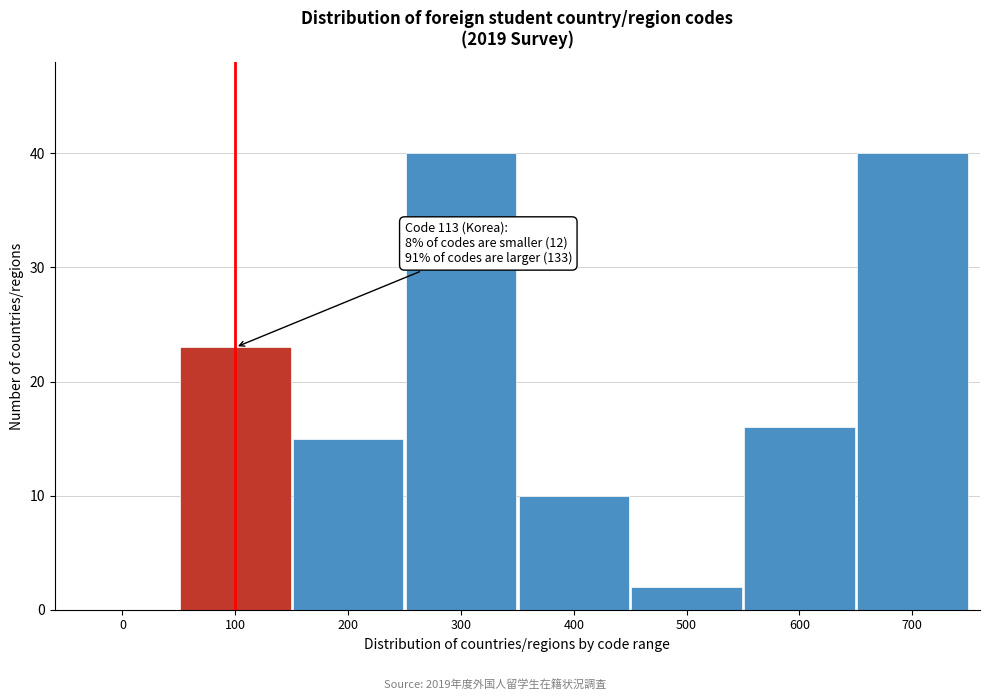

Reading right to left, extract all data points from this chart.

700=40	600=16	500=2	400=10	300=40	200=15	100=23	0=0